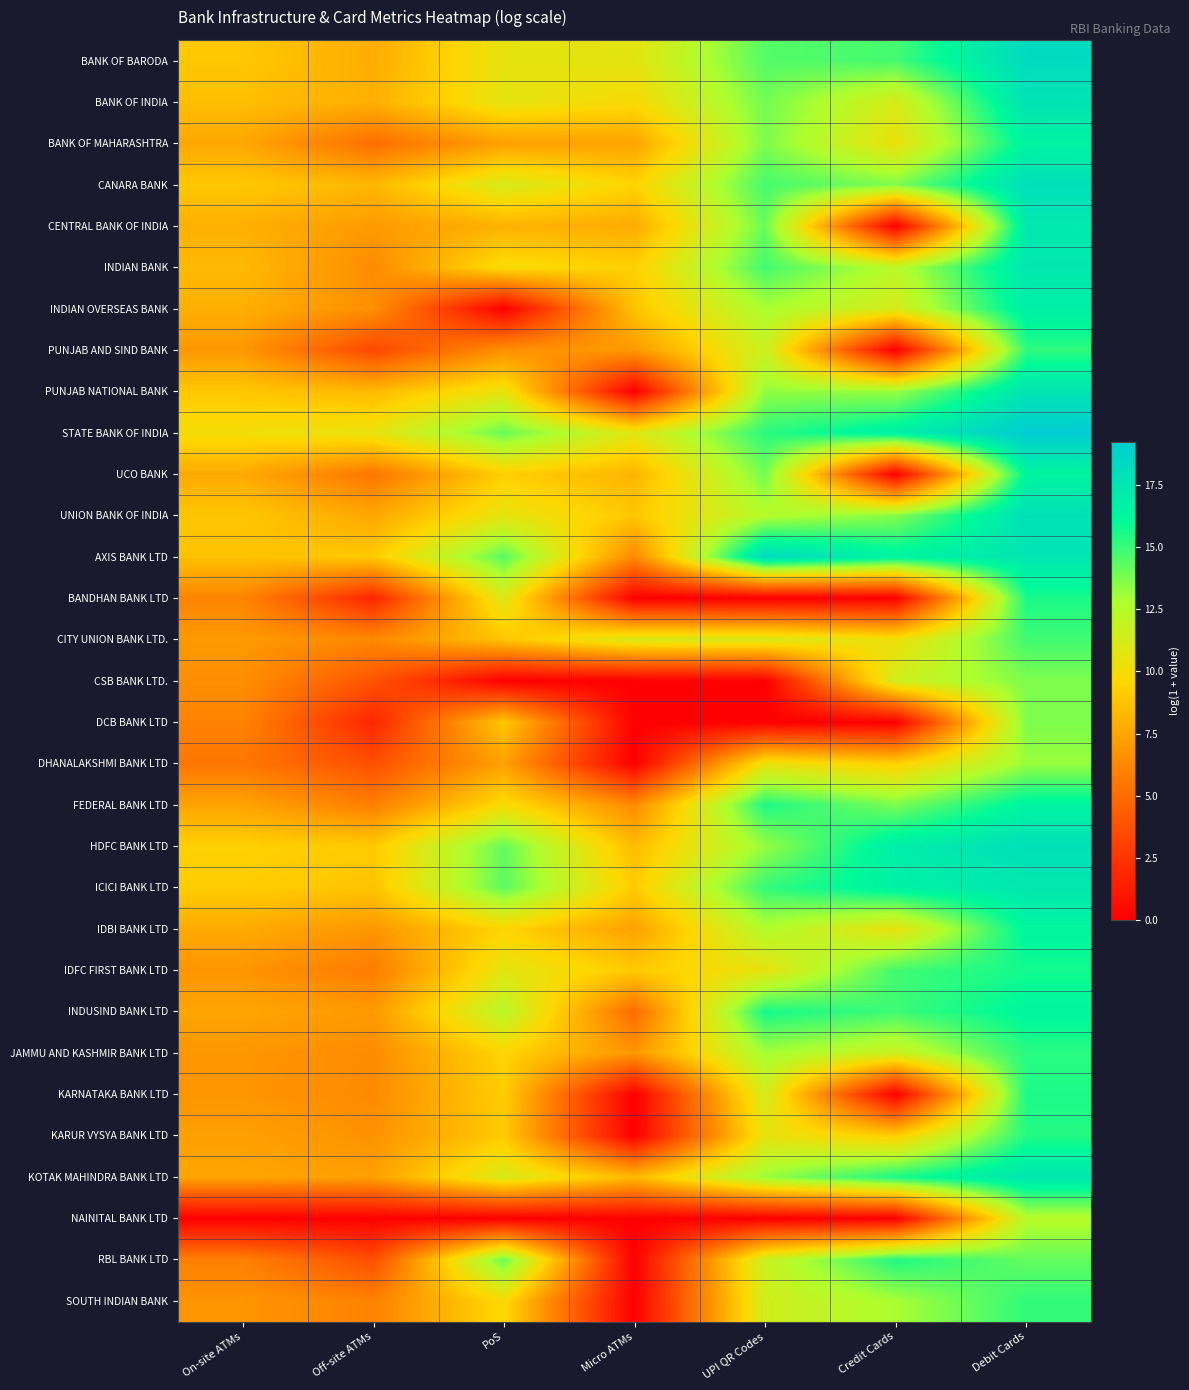

Rank the series at PoS from highest to lowest value.

AXIS BANK LTD, ICICI BANK LTD, HDFC BANK LTD, RBL BANK LTD, STATE BANK OF INDIA, INDUSIND BANK LTD, CANARA BANK, KOTAK MAHINDRA BANK LTD, BANDHAN BANK LTD, IDFC FIRST BANK LTD, BANK OF INDIA, UNION BANK OF INDIA, BANK OF BARODA, PUNJAB NATIONAL BANK, INDIAN BANK, FEDERAL BANK LTD, SOUTH INDIAN BANK, JAMMU AND KASHMIR BANK LTD, IDBI BANK LTD, UCO BANK, KARNATAKA BANK LTD, KARUR VYSYA BANK LTD, DCB BANK LTD, CITY UNION BANK LTD., CENTRAL BANK OF INDIA, DHANALAKSHMI BANK LTD, BANK OF MAHARASHTRA, PUNJAB AND SIND BANK, INDIAN OVERSEAS BANK, CSB BANK LTD., NAINITAL BANK LTD